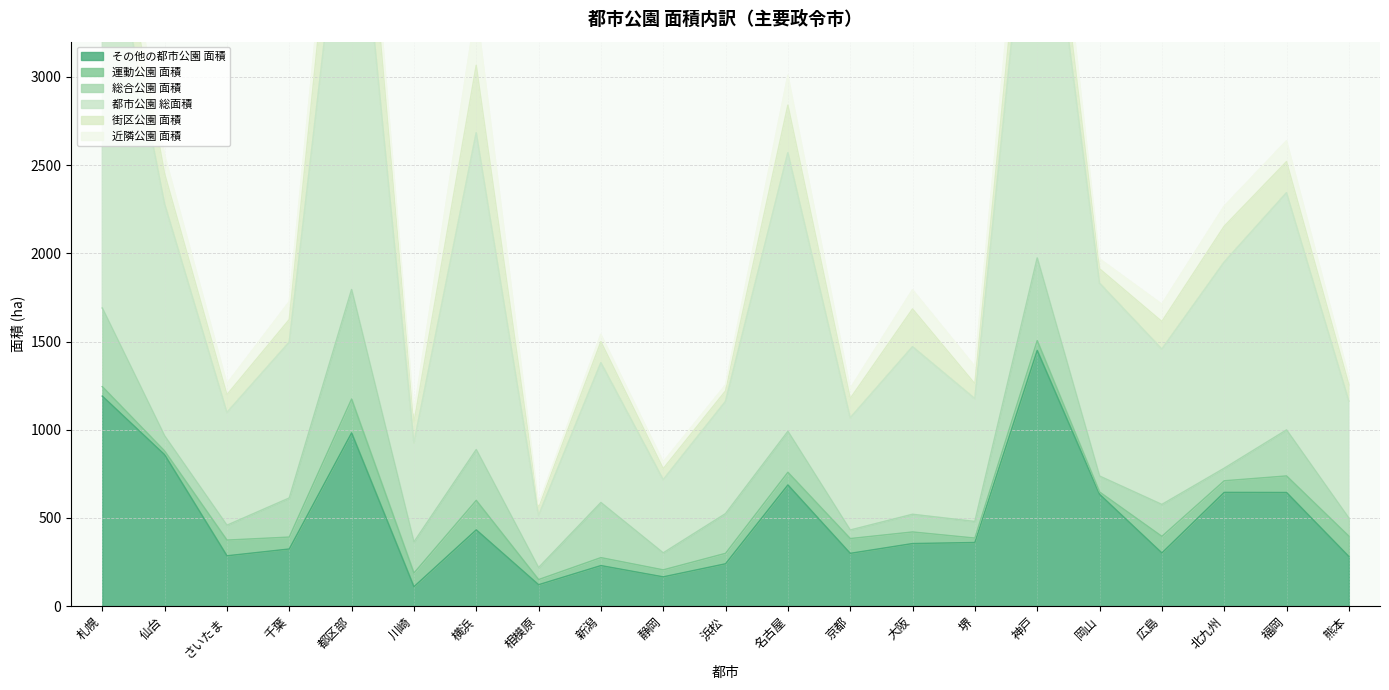

What is the sum of all 街区公園 面積 values?

3669.1